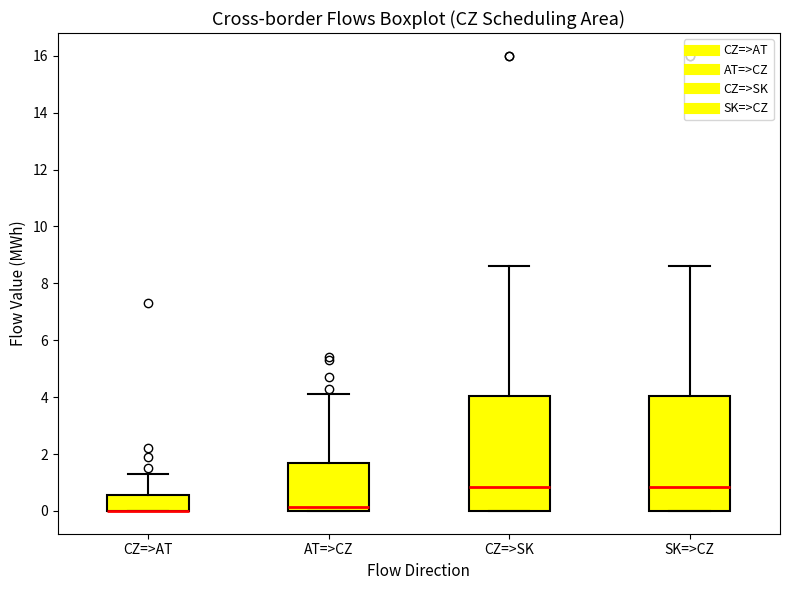

Reading left to right, read every box against the y-axis: the position of its median line, the range the box covers, and the ends of its whiskers. The values are not printed on the chart, so give them approximately, as read against the axis.

CZ=>AT: median 0.0 (drawn on the box's lower edge), box 0.0 to 0.6, whiskers 0.0 to 1.4
AT=>CZ: median 0.2, box 0.0 to 1.6, whiskers 0.0 to 4.2
CZ=>SK: median 0.8, box 0.0 to 4.0, whiskers 0.0 to 8.6
SK=>CZ: median 0.8, box 0.0 to 4.0, whiskers 0.0 to 8.6